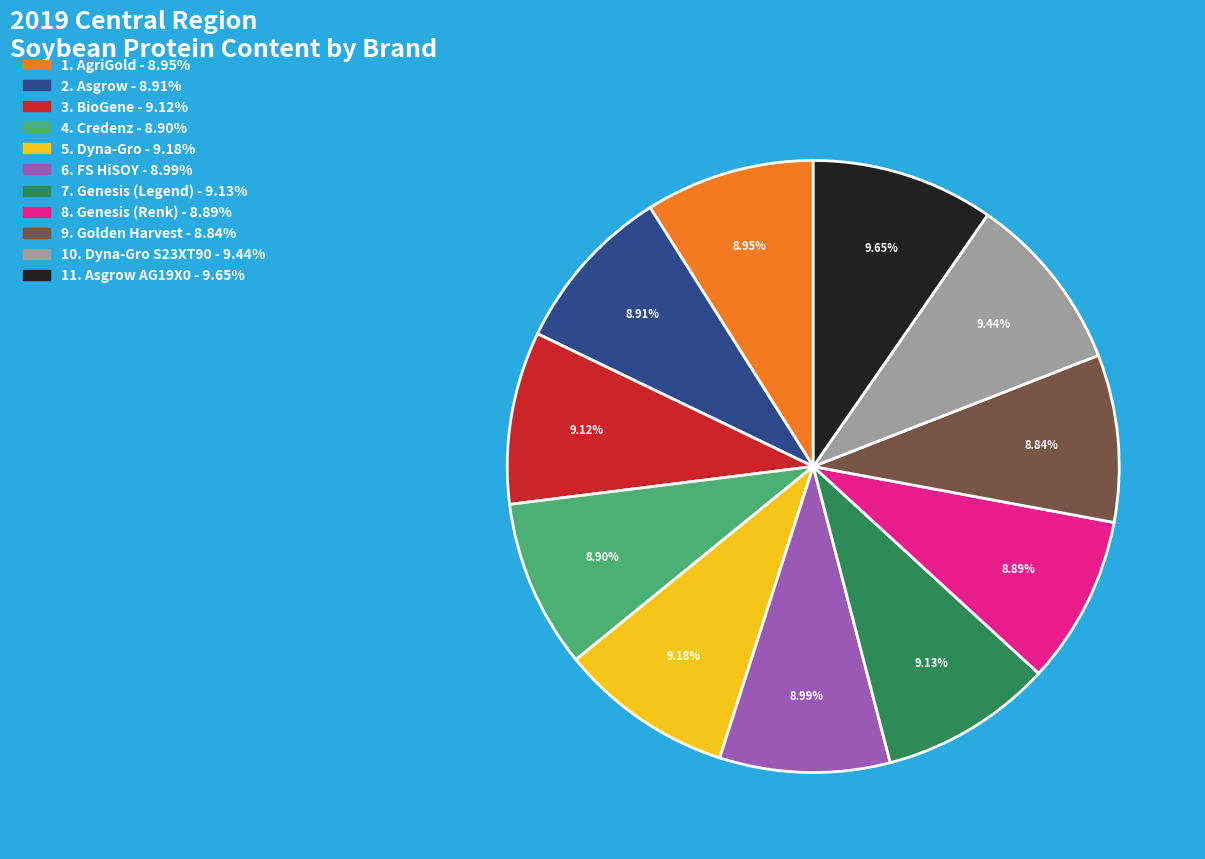

Is there a majority slice in this chart?

No